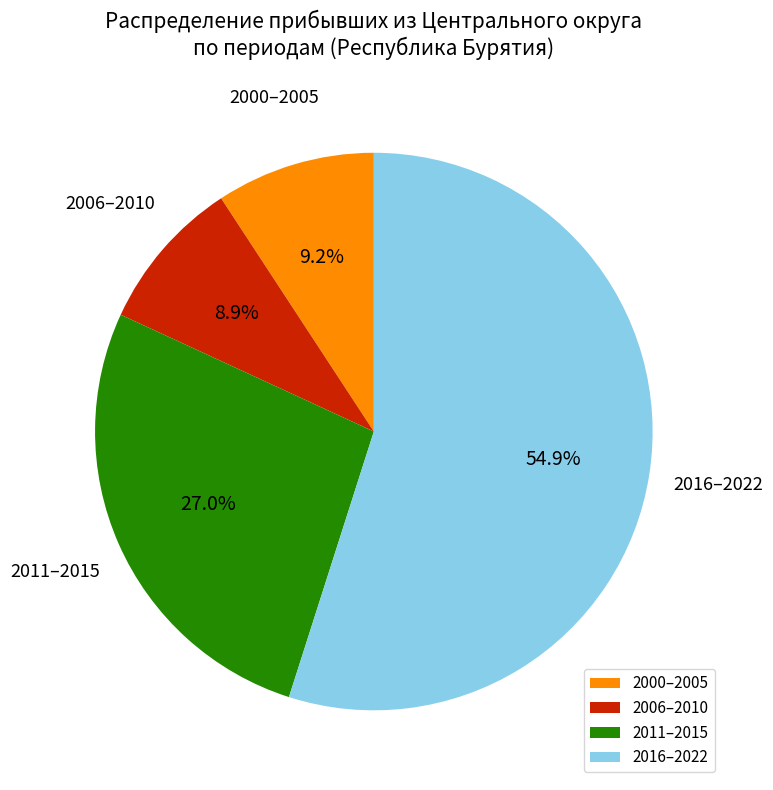

What is the largest slice in the pie chart?

2016–2022